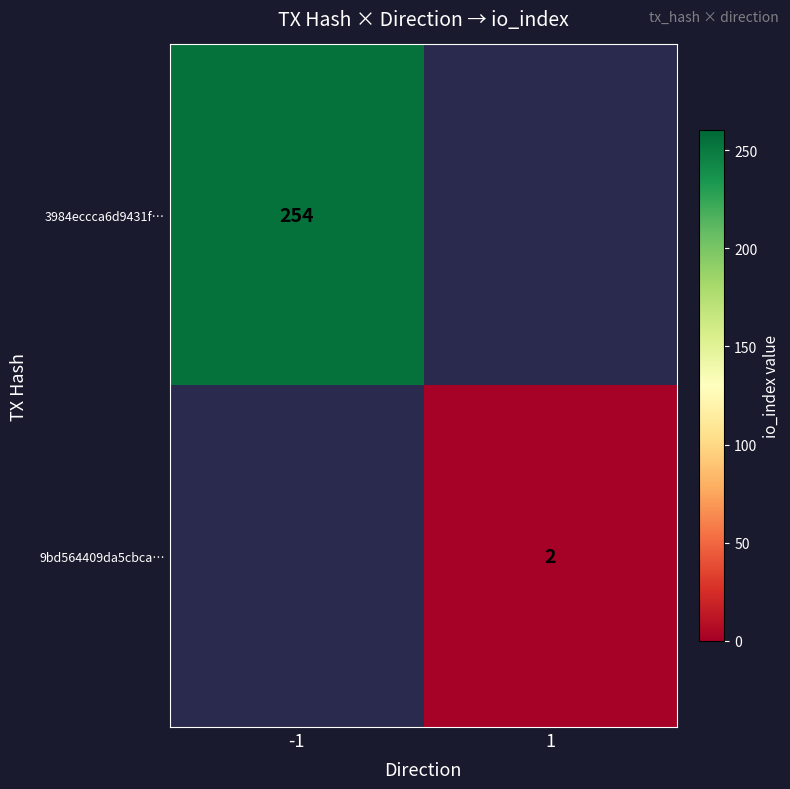

Is it true that 3984eccca6d9431f… equals 254 at -1?

True